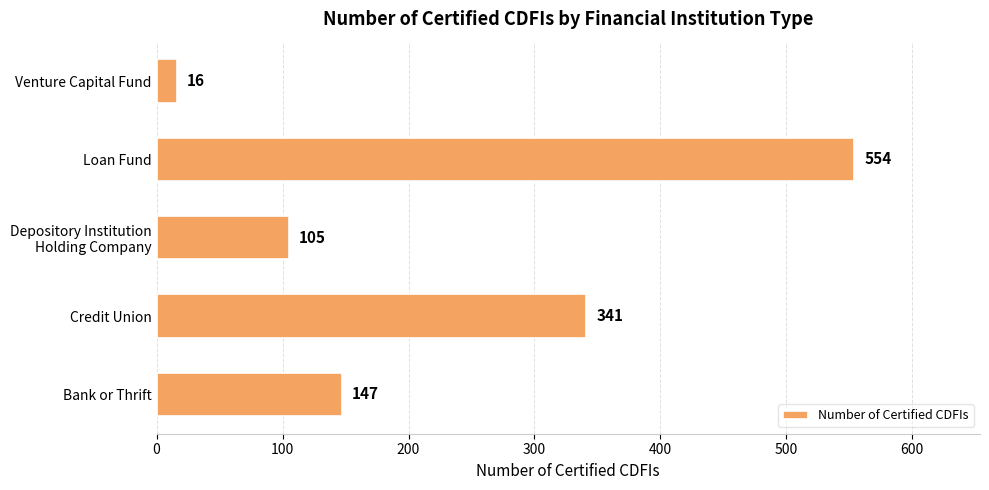

Reading top to bottom, transcribe all the data shown in this chart.

16	554	105	341	147